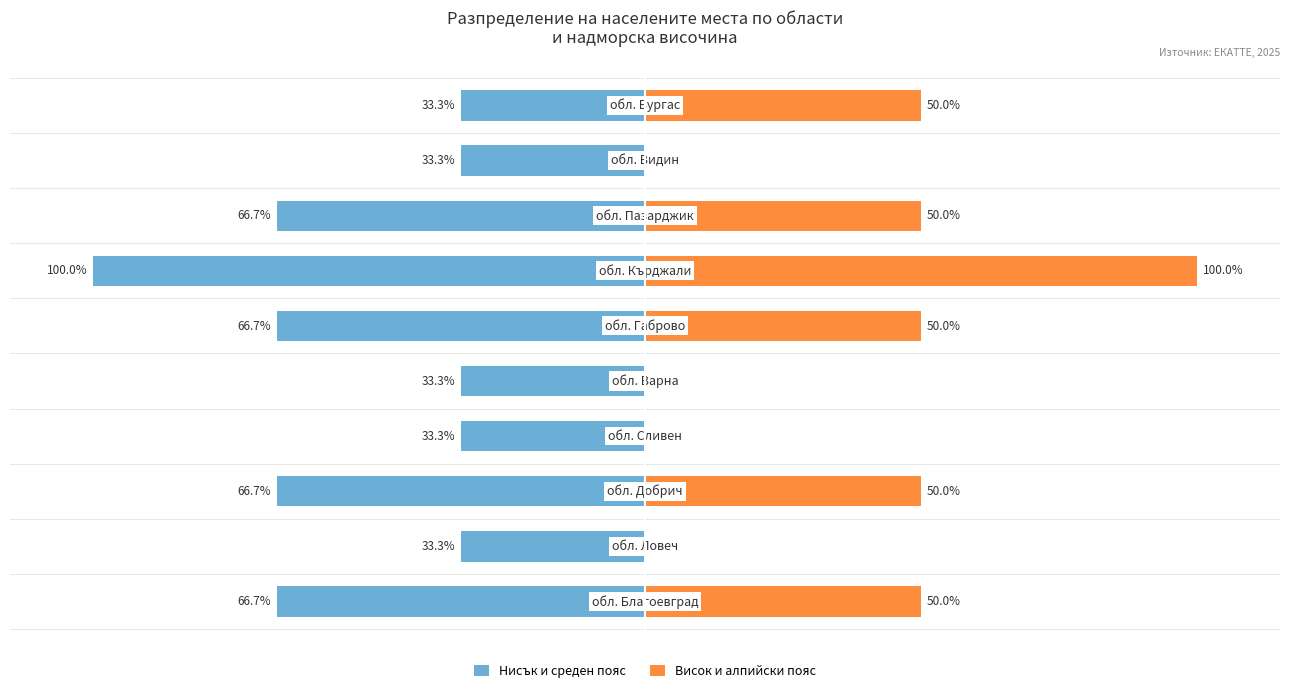

Reading right to left, extract all data points from this chart.

Нисък и среден пояс: -33.3	-33.3	-66.7	-100.0	-66.7	-33.3	-33.3	-66.7	-33.3	-66.7
Висок и алпийски пояс: 50.0	0.0	50.0	100.0	50.0	0.0	0.0	50.0	0.0	50.0